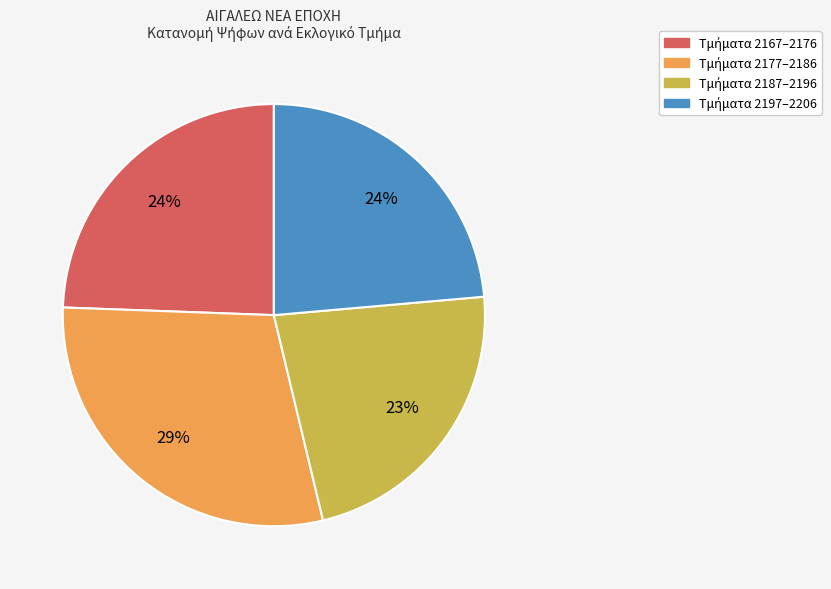

To the nearest percent, what is the average slice percentage?

25%